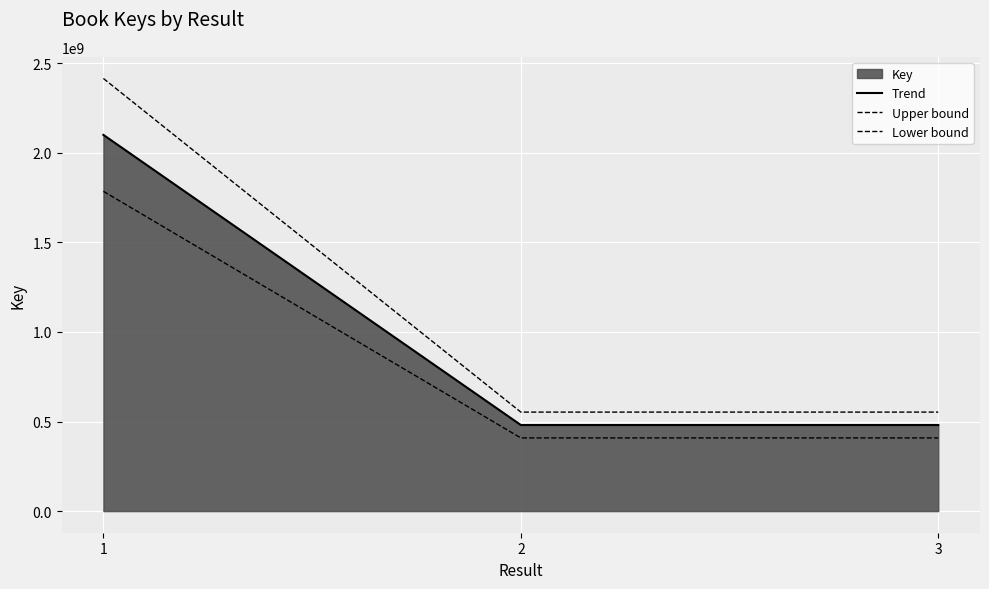

Reading right to left, what are all the values shown in this chart?

Trend: 3=480390152.0	2=480390118.0	1=2099544283.0
Upper bound: 3=552448674.8	2=552448635.7	1=2414475925.4
Lower bound: 3=408331629.2	2=408331600.3	1=1784612640.5